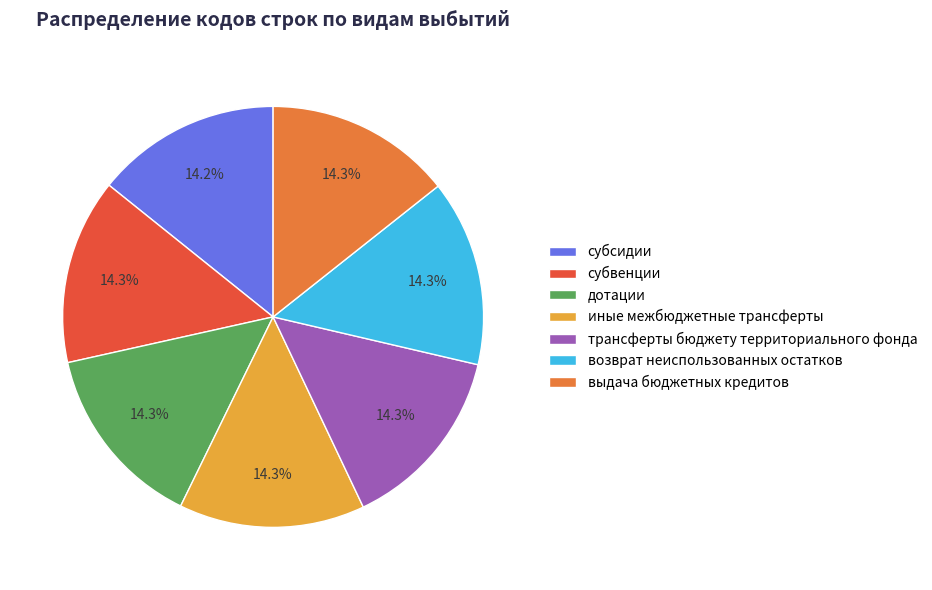

To the nearest percent, what portion does выдача бюджетных кредитов represent?

14%